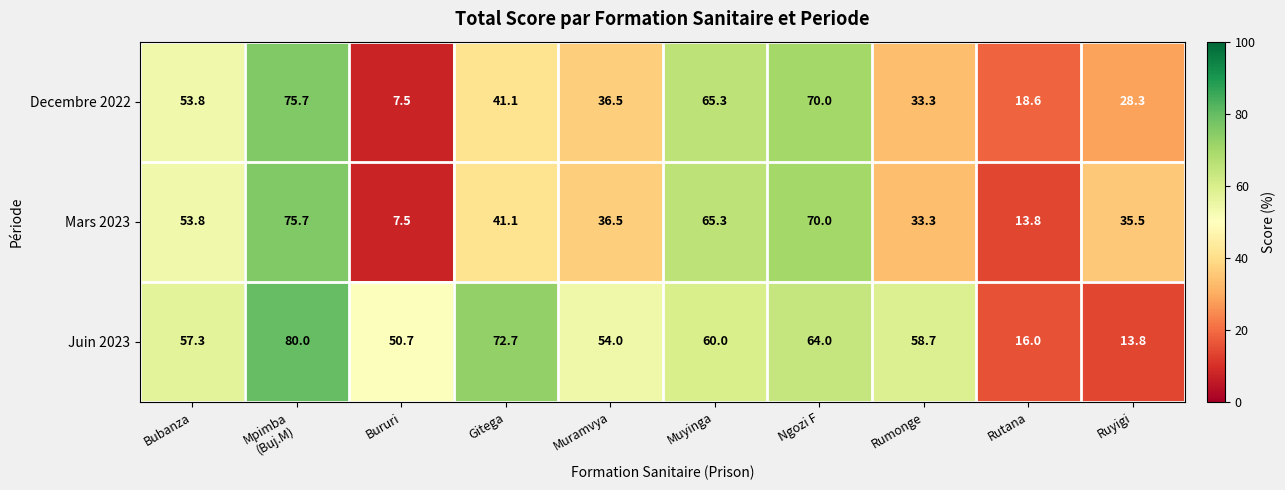

What is the sum of the Decembre 2022 values at Rumonge and Gitega?

74.4